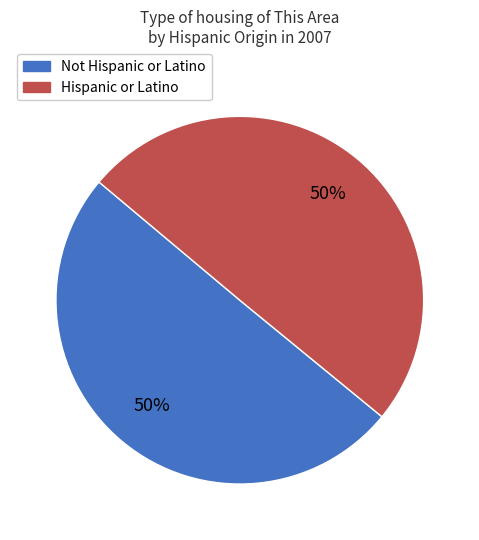

To the nearest percent, what is the average slice percentage?

50%